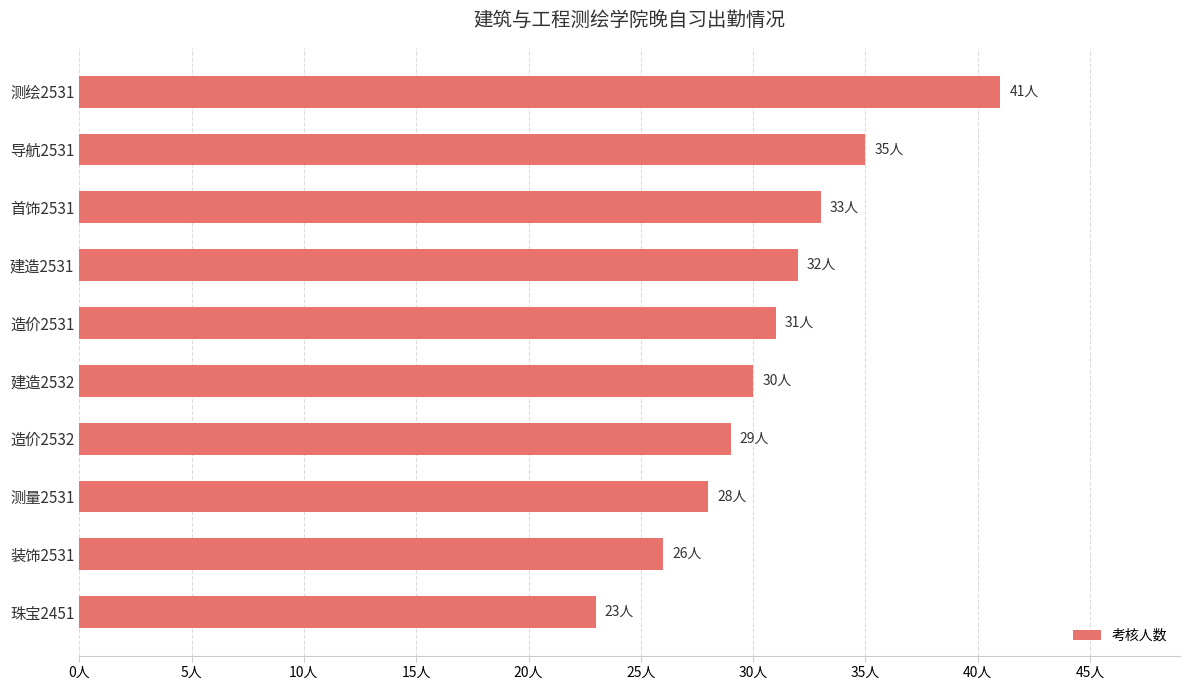

Are the bars horizontal?

Yes